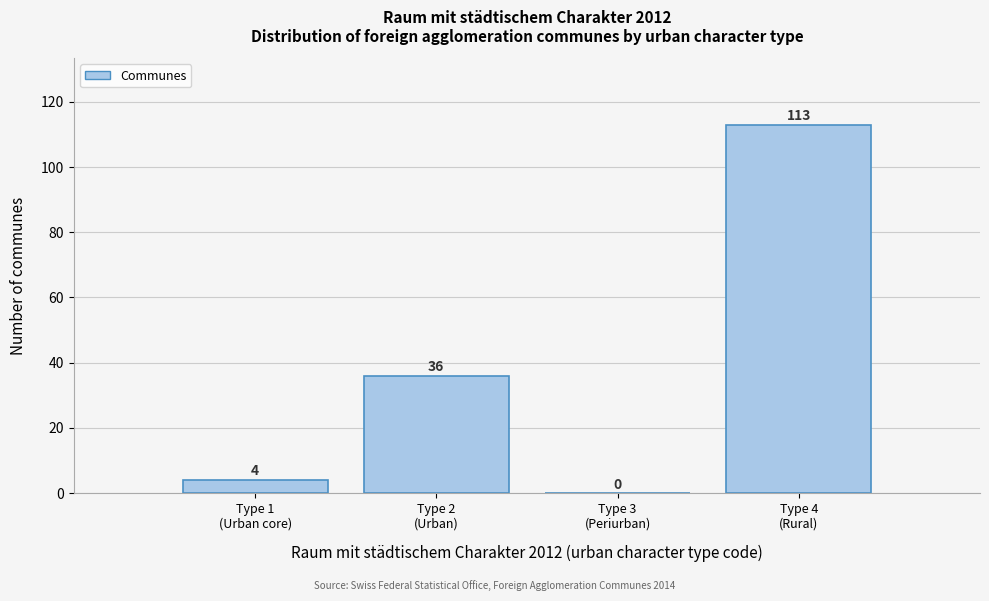

What is the maximum value shown in the chart?

113